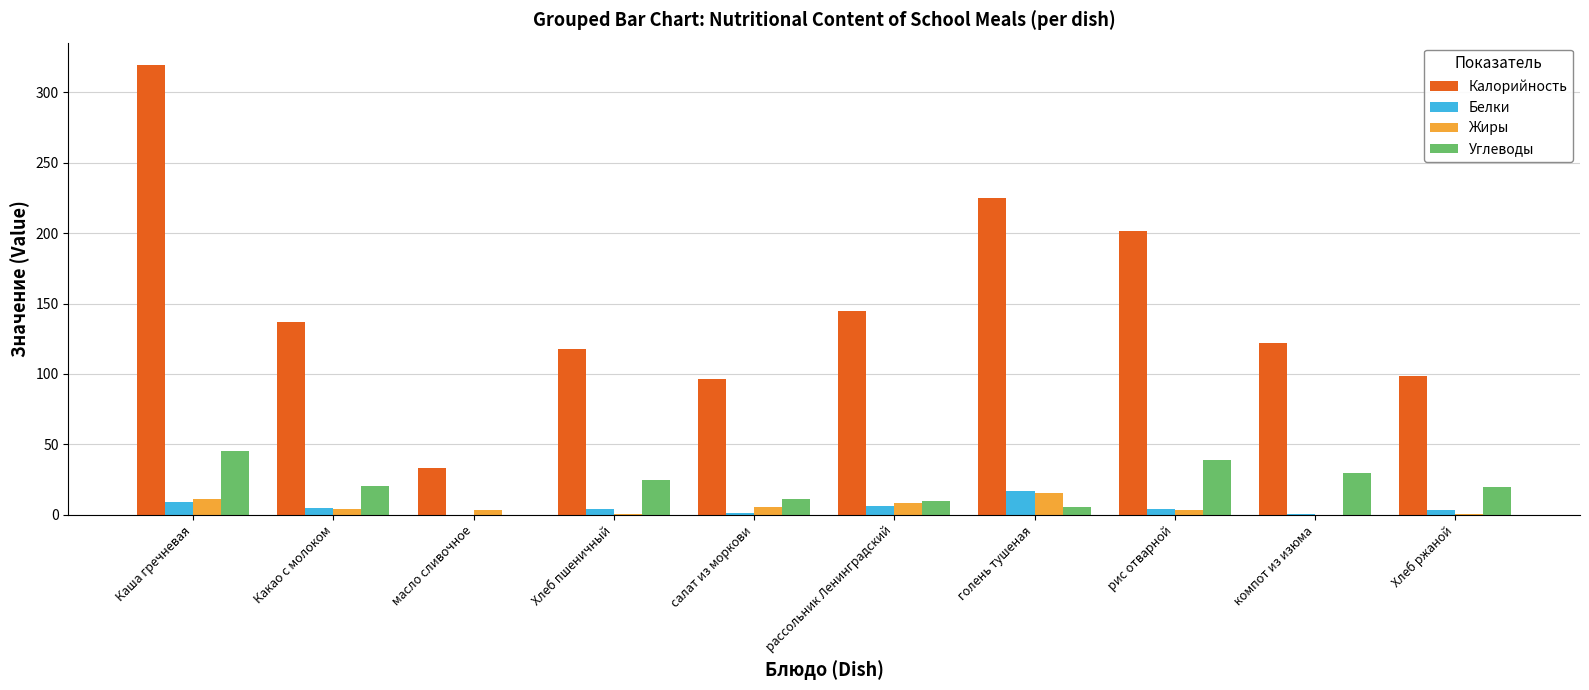

Which series changed the most between рис отварной and компот из изюма?

Калорийность